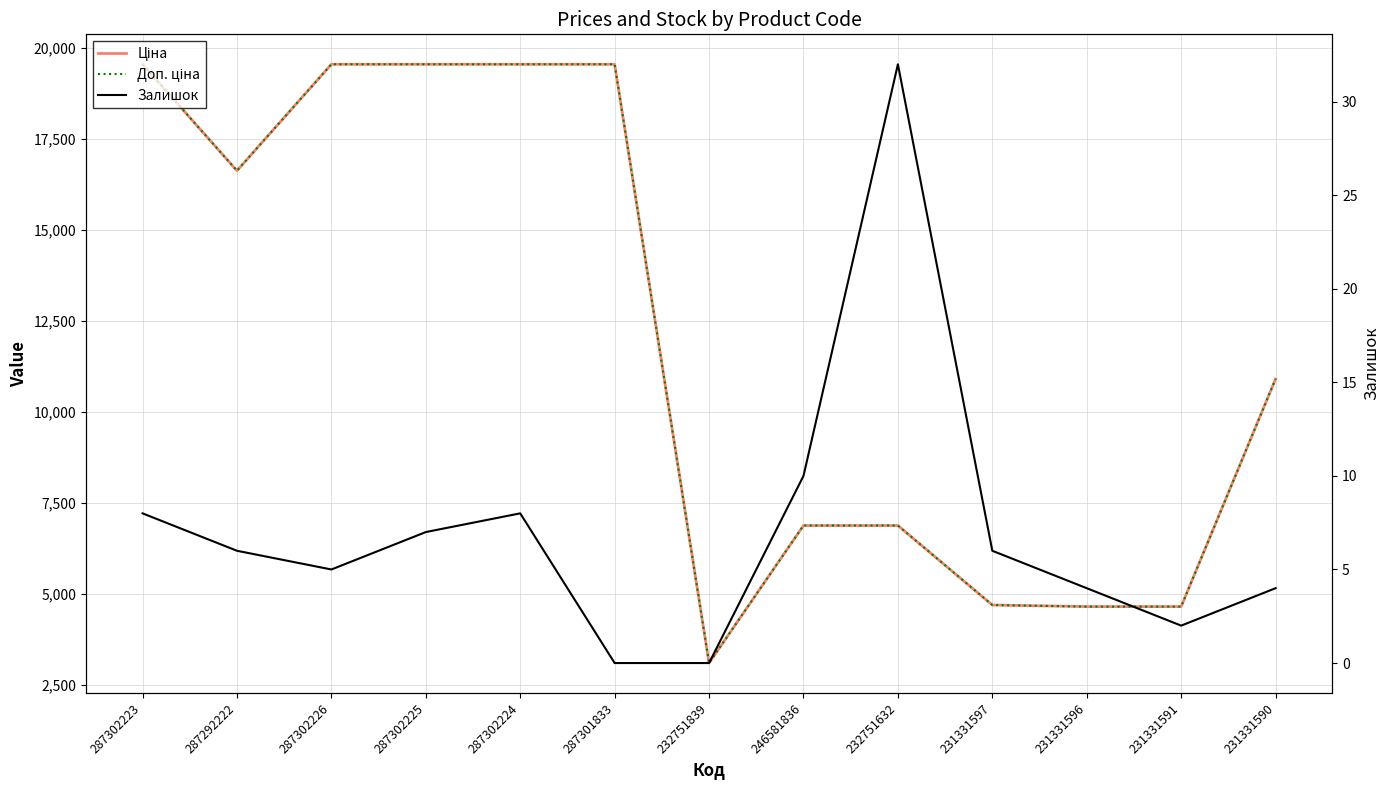

Which category has the lowest value across all series?

287301833